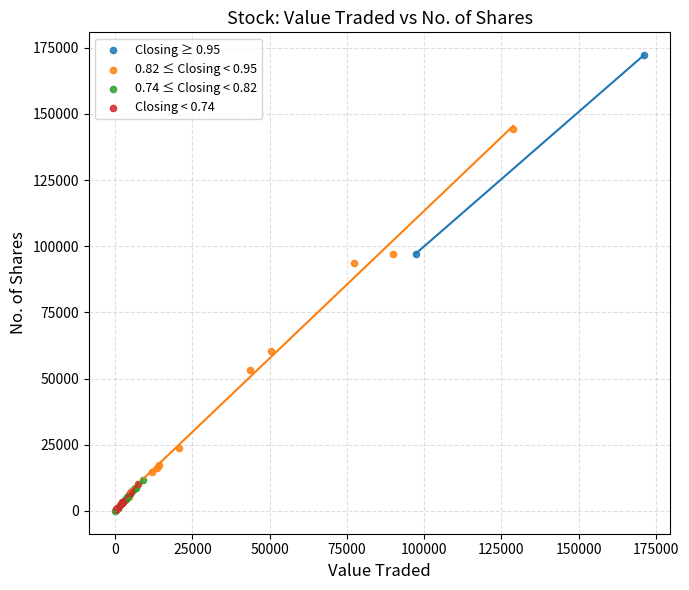

Which series has the widest spread of Y values?

0.82 ≤ Closing < 0.95